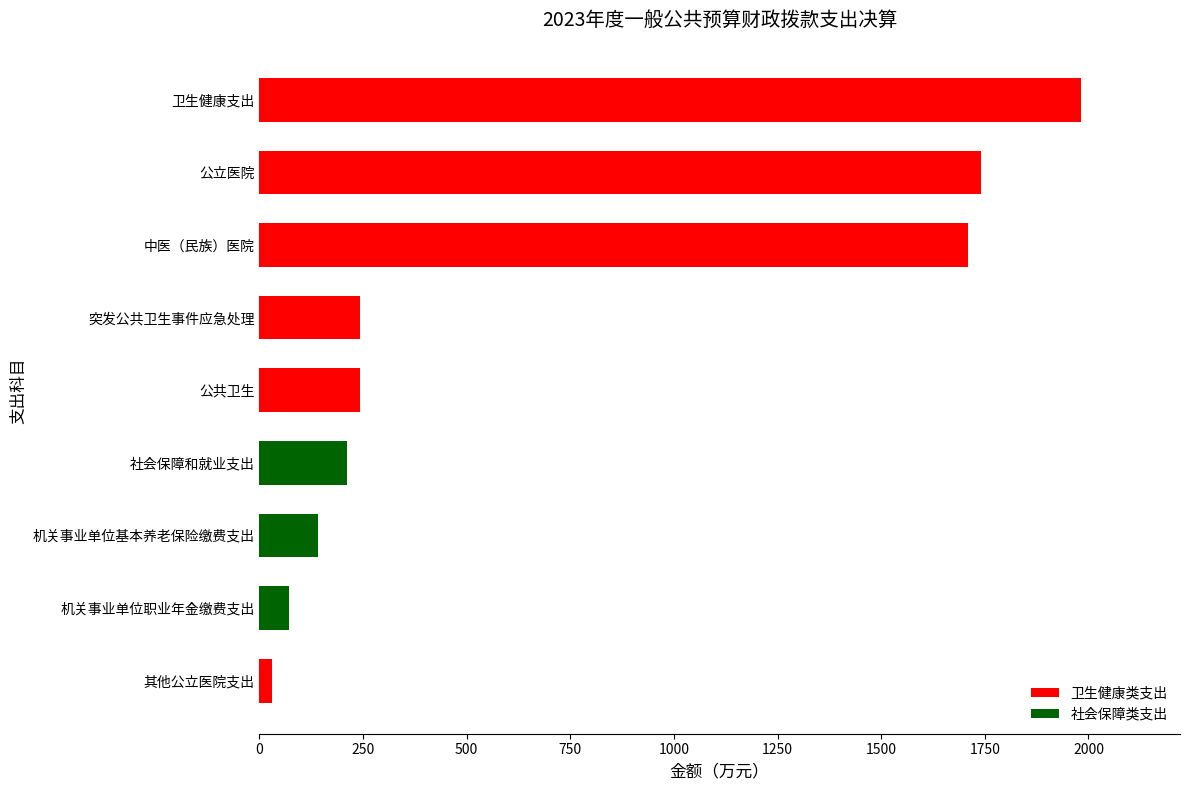

Reading bottom to top, transcribe all the data shown in this chart.

其他公立医院支出=30.7	机关事业单位职业年金缴费支出=70.8	机关事业单位基本养老保险缴费支出=141.6	社会保障和就业支出=212.5	公共卫生=242.3	突发公共卫生事件应急处理=242.3	中医（民族）医院=1709.9	公立医院=1740.6	卫生健康支出=1982.9